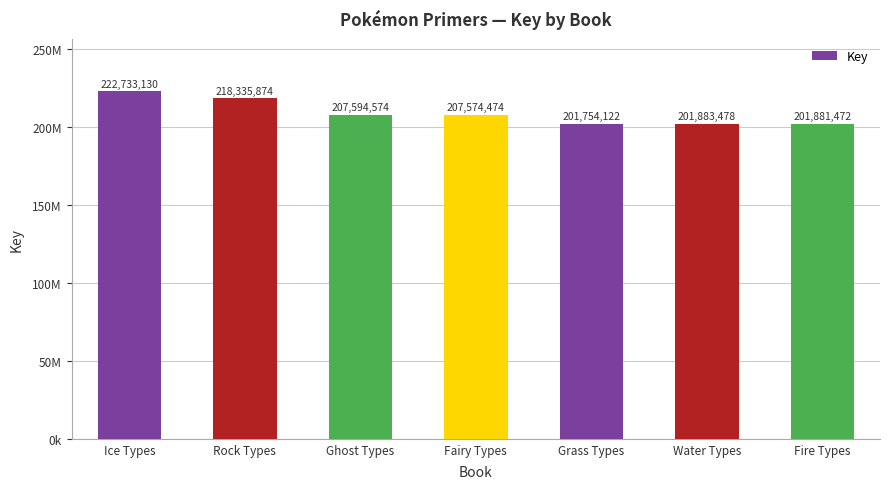

Approximately how many times larger is the value at Grass Types compared to Fairy Types?

1.0